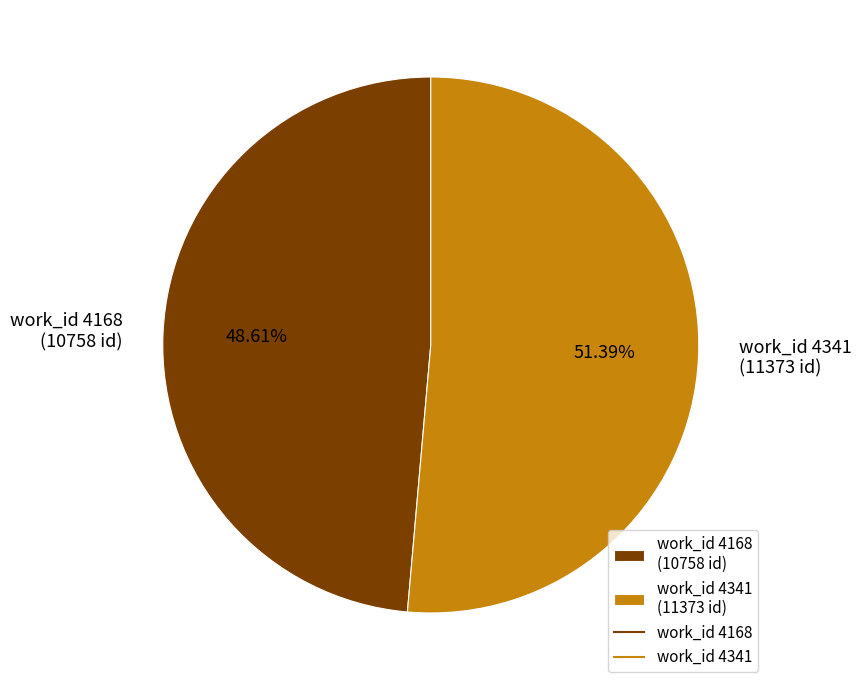

How many segments does this pie chart have?

2